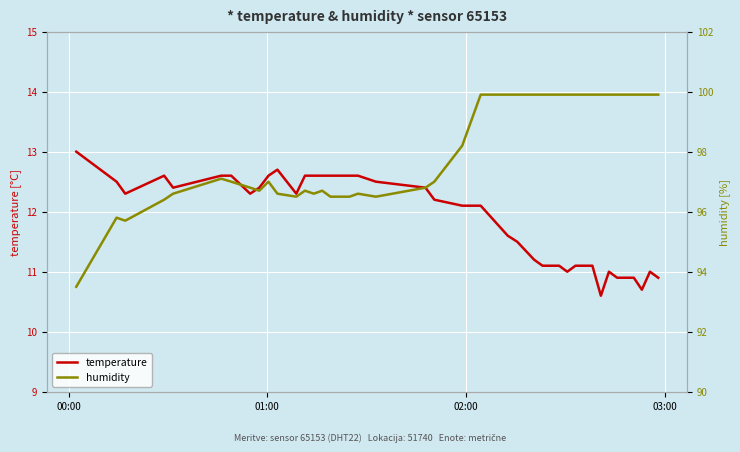

How many data points in humidity are less than 97?

17